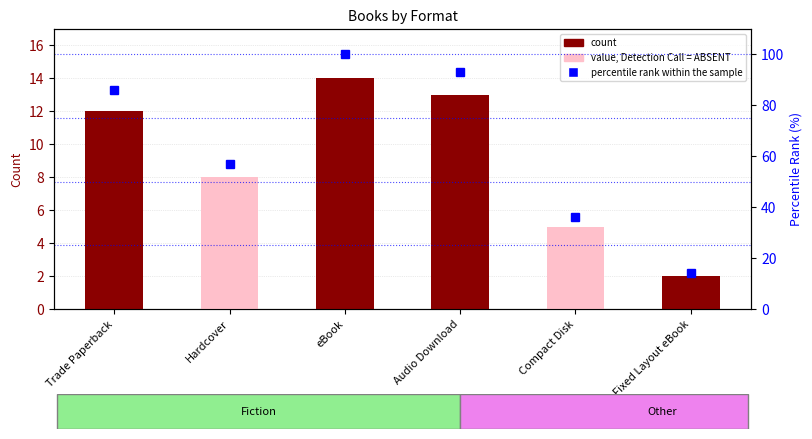

Rank the categories by count value from highest to lowest.

eBook, Audio Download, Trade Paperback, Hardcover, Compact Disk, Fixed Layout eBook